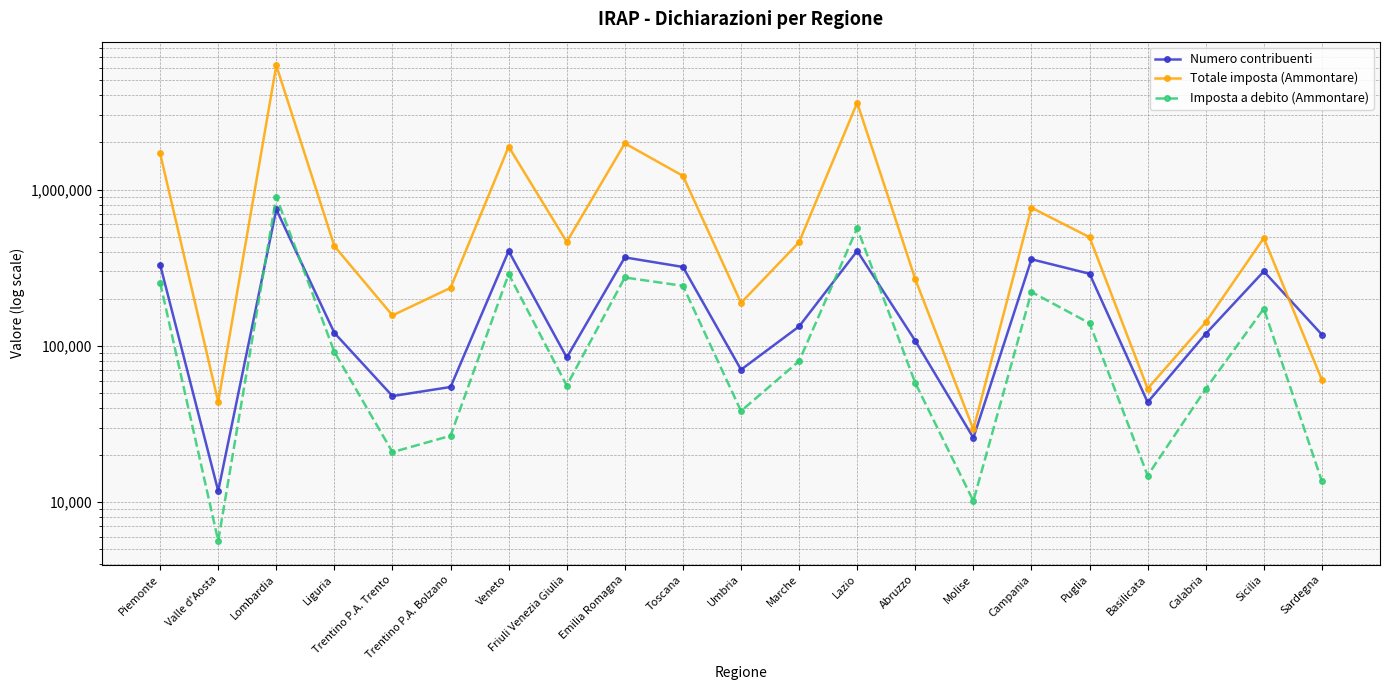

The value of Totale imposta (Ammontare) at Molise is 6507. True or false?

False